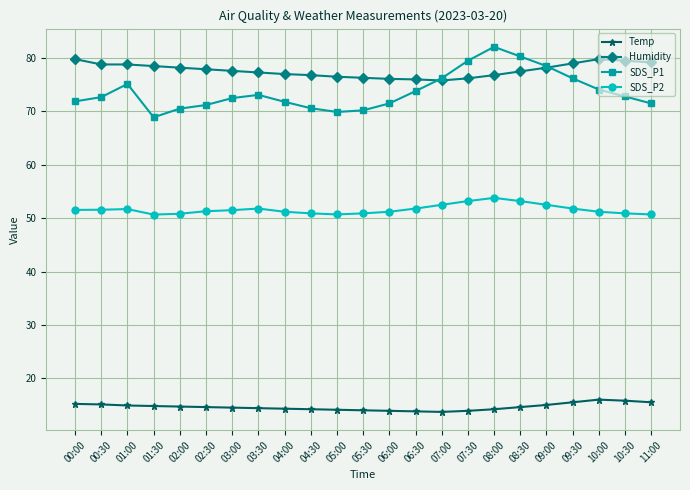

What position from the left is 10:00?

21